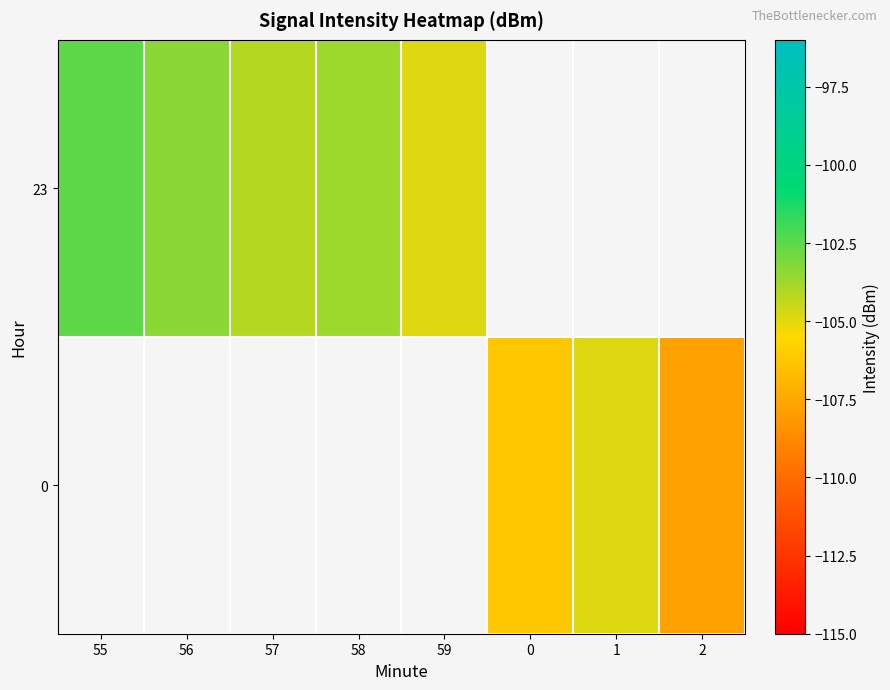

How many negative values does the 0 series have?

3